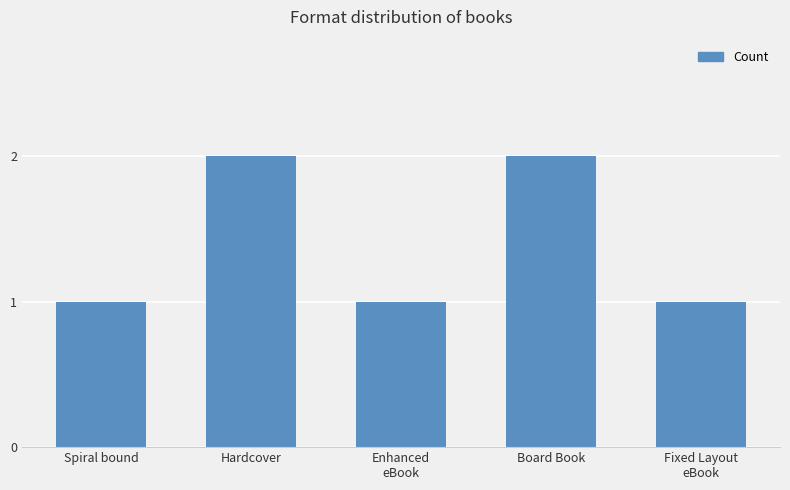

The value at Hardcover is 2. True or false?

True